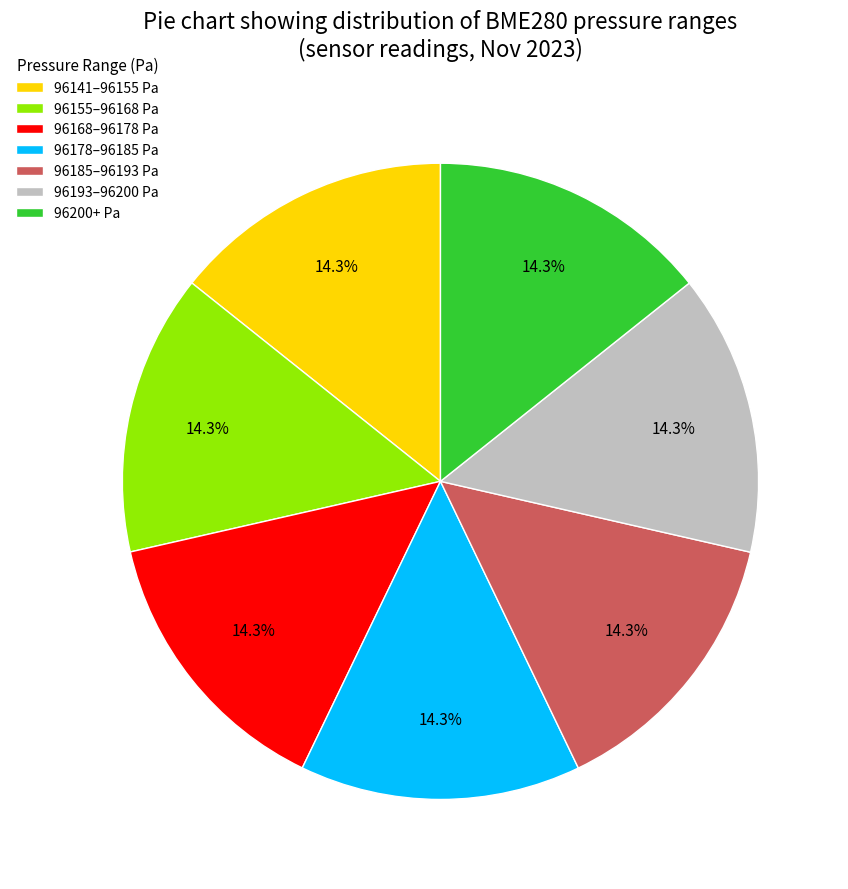

Is the sum of 96185–96193 Pa and 96155–96168 Pa greater than half?

No